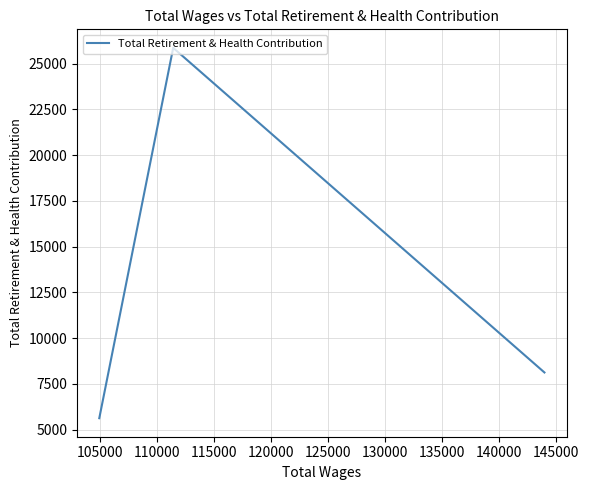

What is the difference between the maximum and minimum values?

20242